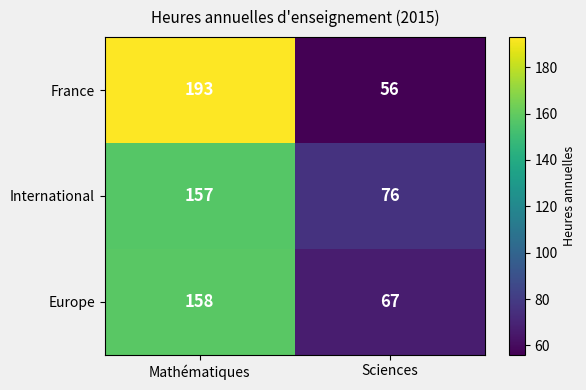

Rank the series by their average value, from highest to lowest.

France, International, Europe